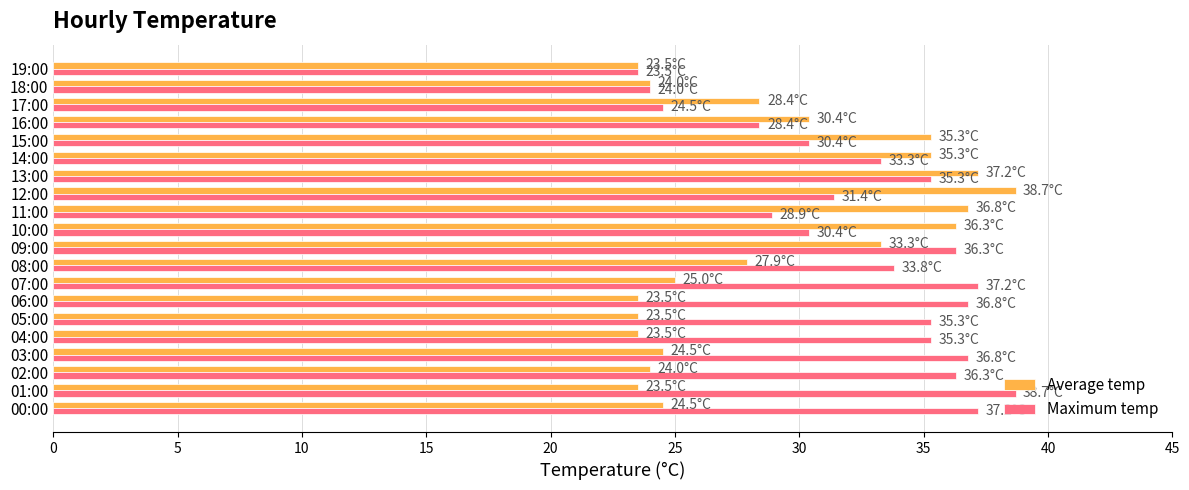

What is the difference between the highest and lowest values at 12:00?

7.3